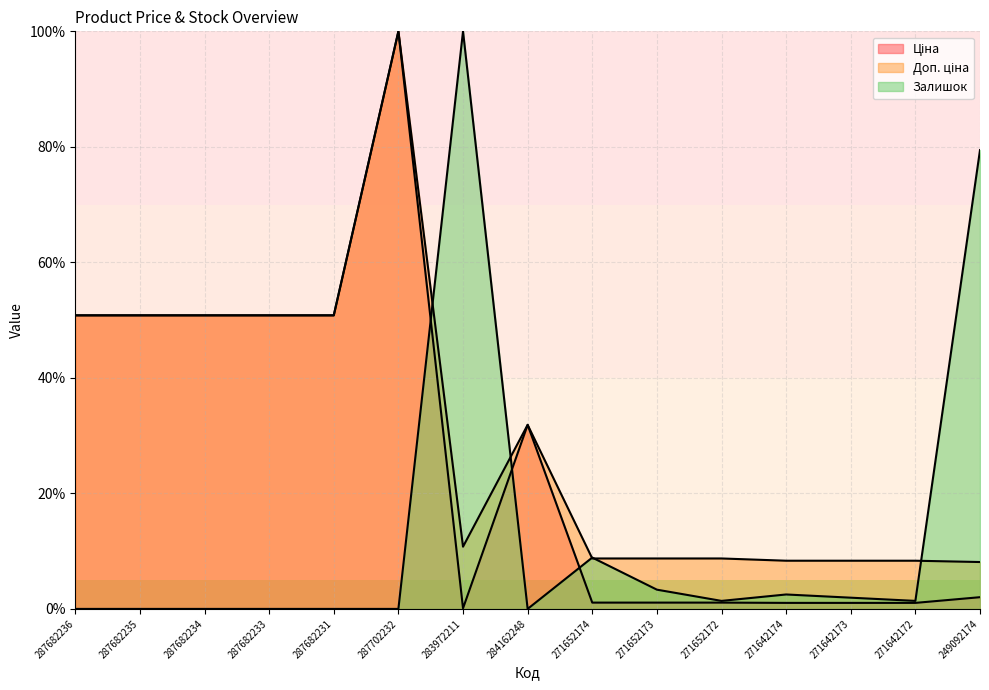

What is the label of the 13th point from the left?

271642173